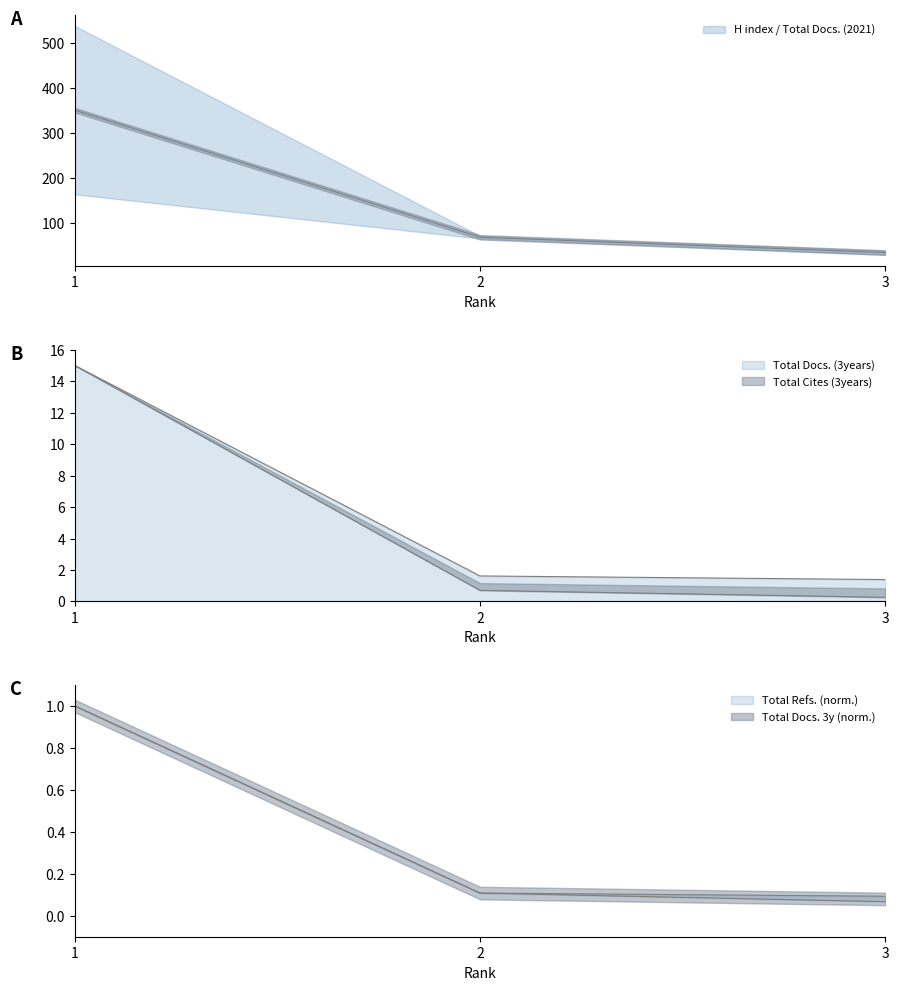

At how many categories does at least one series exceed 221?

1